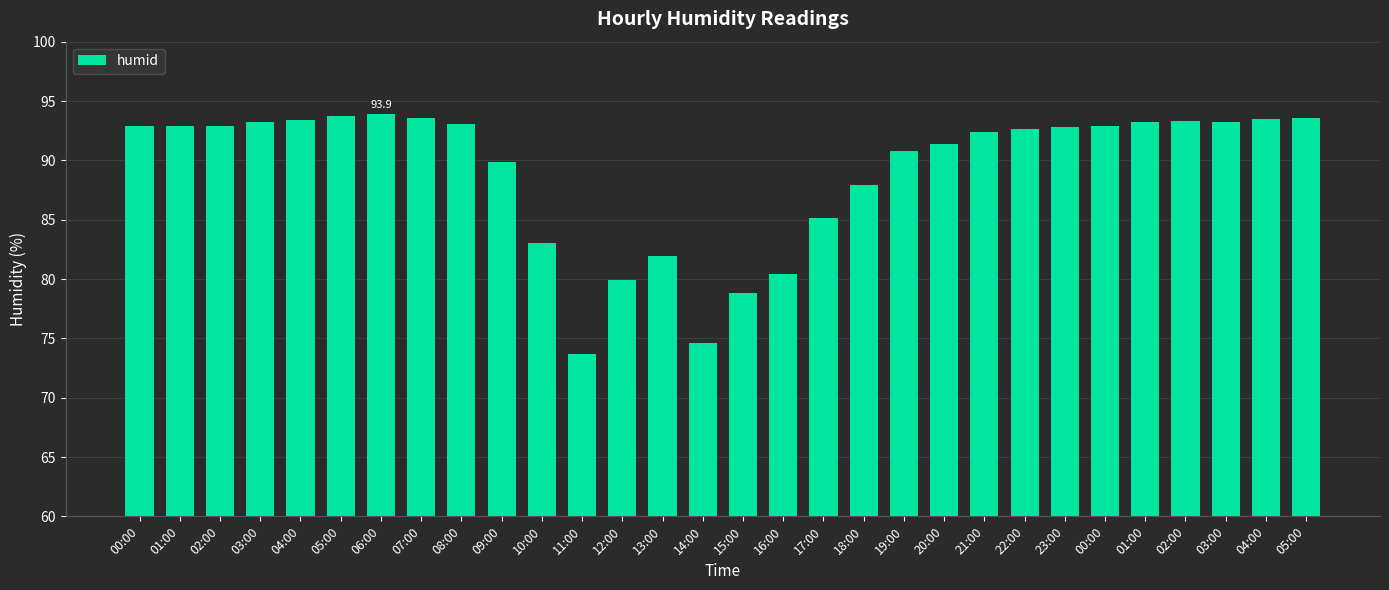

Rank the categories by value from highest to lowest.

06:00, 05:00, 07:00, 05:00, 04:00, 04:00, 02:00, 03:00, 01:00, 03:00, 08:00, 00:00, 01:00, 02:00, 00:00, 23:00, 22:00, 21:00, 20:00, 19:00, 09:00, 18:00, 17:00, 10:00, 13:00, 16:00, 12:00, 15:00, 14:00, 11:00